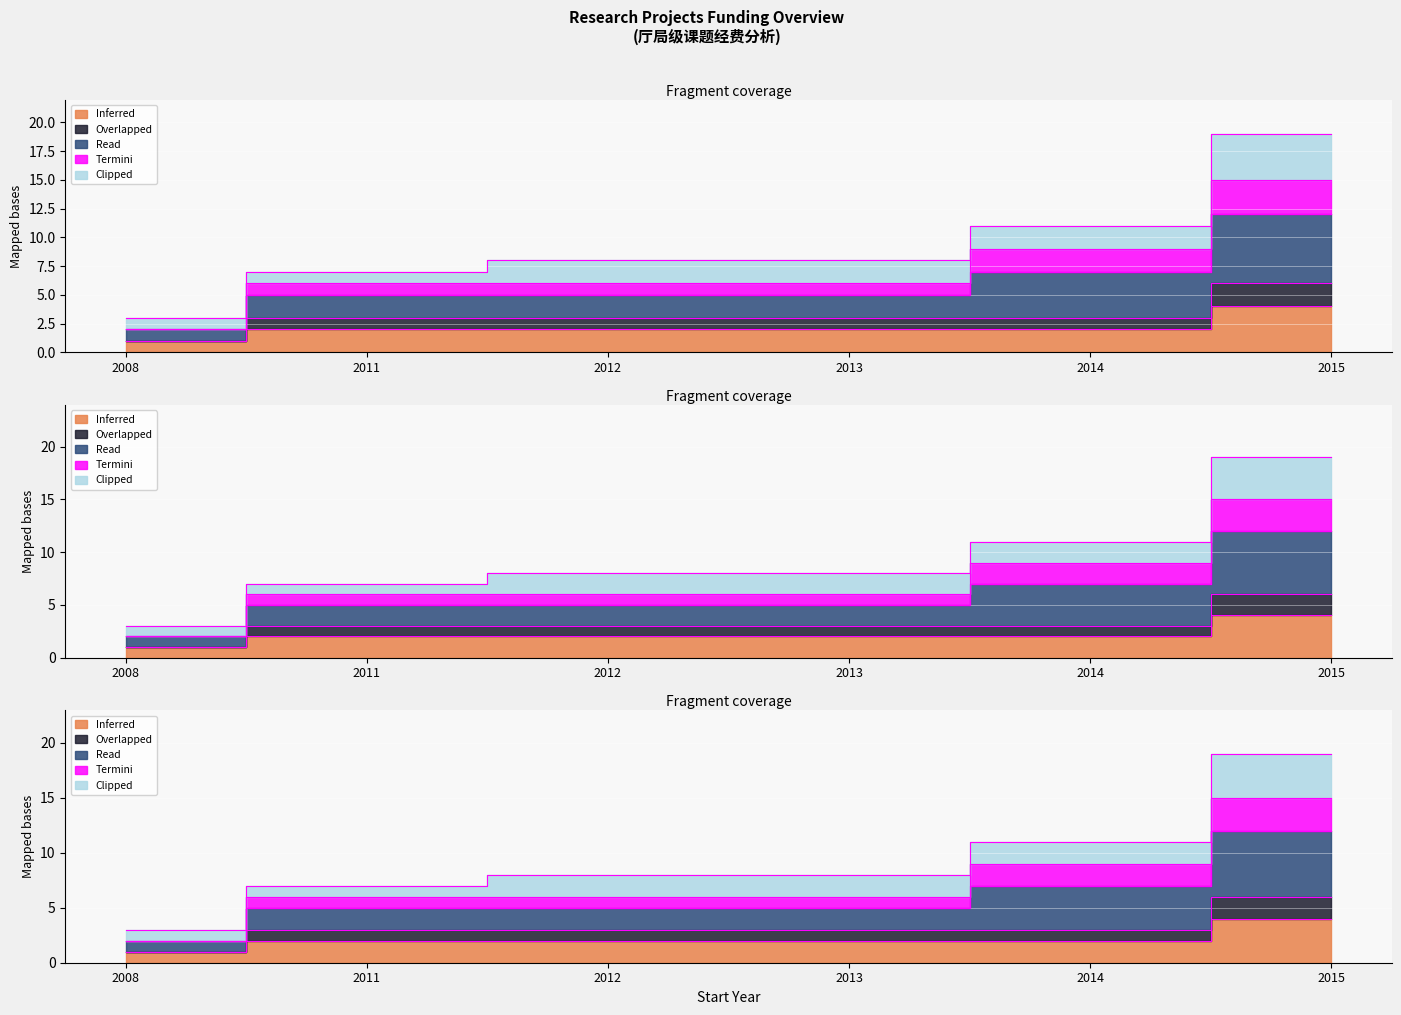

True or false: Termini has more than 0 points higher than both neighbors.

False